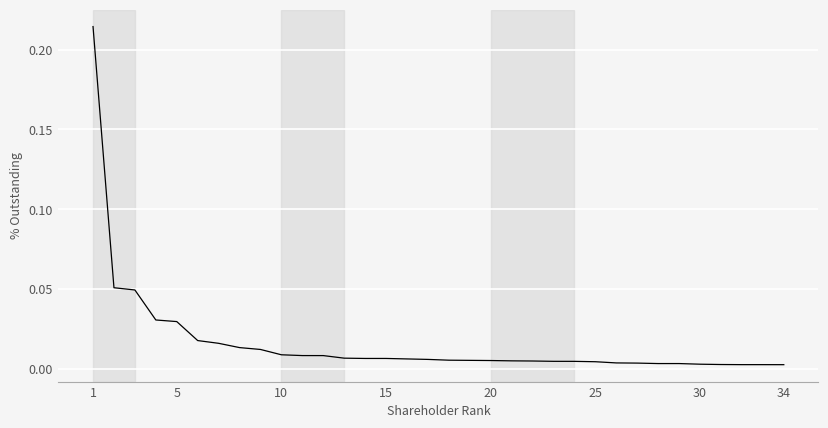

The value at 1 is 0.1. True or false?

False